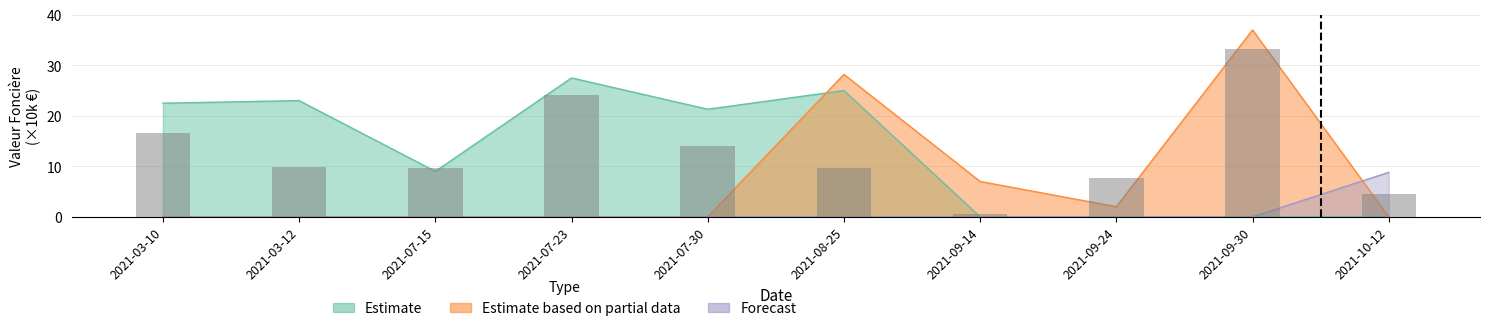

The value of Estimate based on partial data at 2021-03-10 is 0.0. True or false?

True